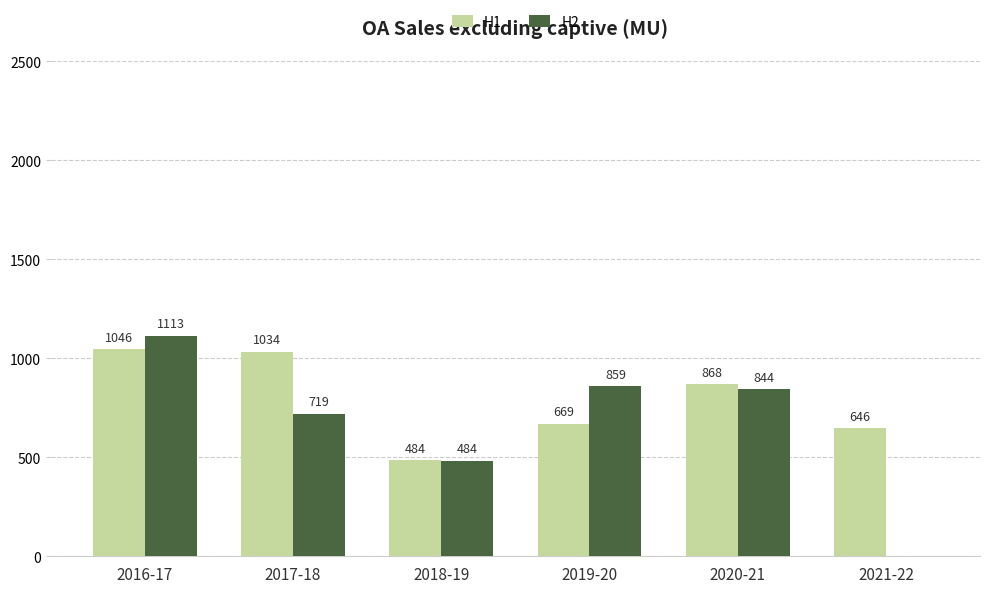

Is the value of H1 at 2021-22 greater than the value of H2 at 2018-19?

Yes